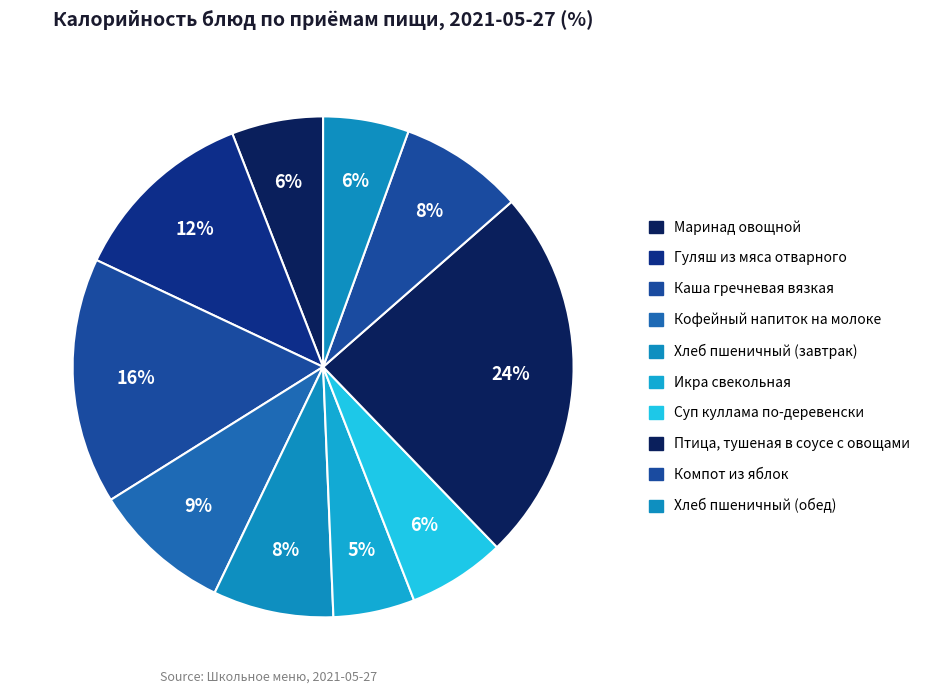

What percentage is the Гуляш из мяса отварного slice, to the nearest percent?

12%